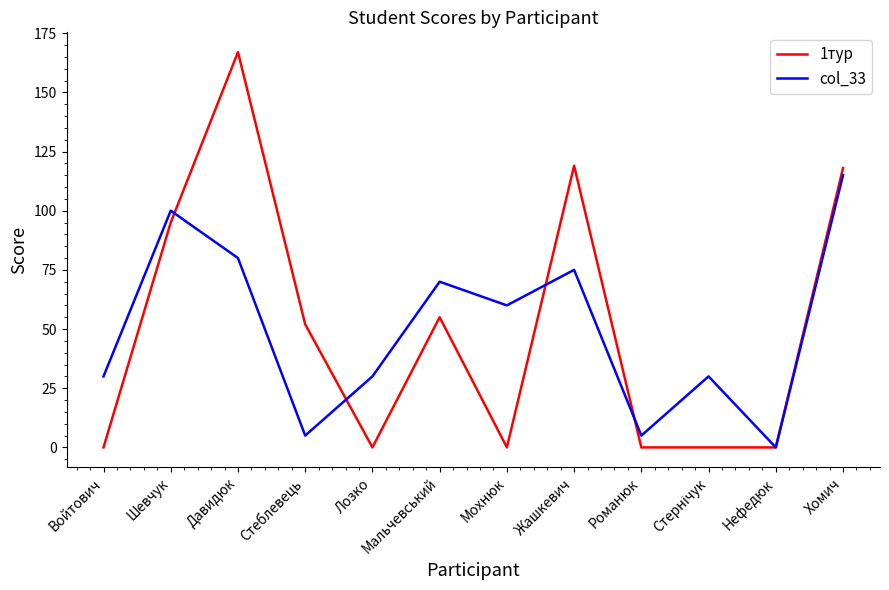

What position from the right is Нефедюк?

2